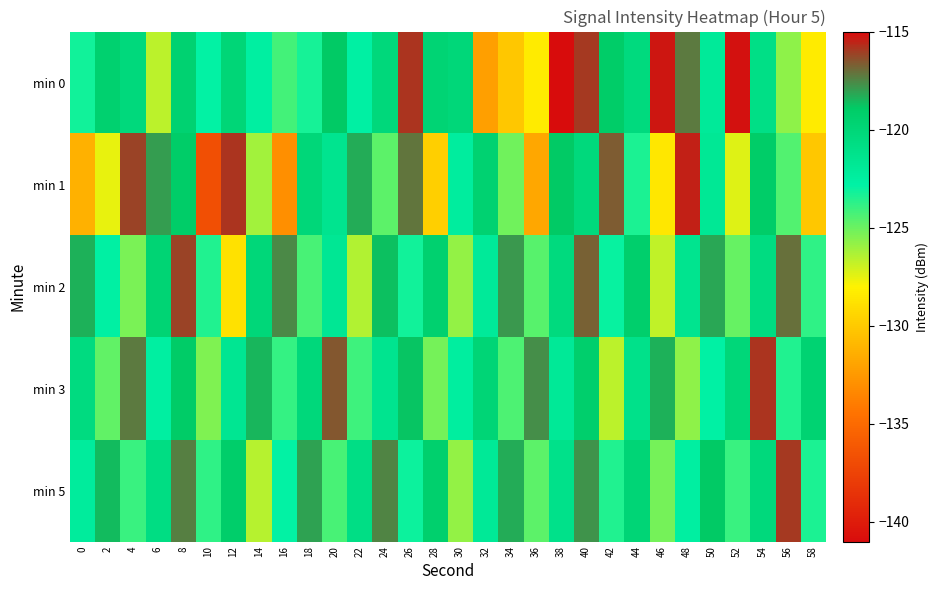

Reading left to right, what are all the values shown in this chart?

min 0: 0=-123.1	2=-119.6	4=-120.3	6=-126.6	8=-119.7	10=-122.8	12=-120.0	14=-122.5	16=-124.2	18=-123.3	20=-118.9	22=-122.7	24=-120.2	26=-115.8	28=-119.8	30=-120.1	32=-132.2	34=-130.2	36=-128.3	38=-141.0	40=-116.0	42=-119.1	44=-120.4	46=-115.2	48=-117.3	50=-122.1	52=-115.1	54=-121.0	56=-125.7	58=-128.3
min 1: 0=-131.3	2=-127.6	4=-116.2	6=-118.0	8=-119.1	10=-136.7	12=-115.8	14=-126.1	16=-133.1	18=-120.1	20=-121.5	22=-118.3	24=-124.7	26=-117.2	28=-129.8	30=-122.4	32=-119.6	34=-125.1	36=-131.8	38=-118.9	40=-120.3	42=-116.7	44=-123.4	46=-128.6	48=-115.5	50=-121.9	52=-127.3	54=-119.1	56=-124.5	58=-130.2
min 2: 0=-118.4	2=-122.7	4=-125.3	6=-119.8	8=-116.2	10=-123.5	12=-128.9	14=-120.1	16=-117.6	18=-124.3	20=-121.8	22=-126.4	24=-118.7	26=-123.2	28=-119.5	30=-125.8	32=-122.1	34=-117.9	36=-124.6	38=-120.4	40=-116.8	42=-123.0	44=-119.3	46=-126.7	48=-121.5	50=-118.2	52=-124.9	54=-120.6	56=-117.1	58=-123.8
min 3: 0=-120.5	2=-124.8	4=-117.3	6=-122.6	8=-119.0	10=-125.4	12=-121.7	14=-118.5	16=-123.9	18=-120.2	20=-116.6	22=-124.1	24=-121.4	26=-118.8	28=-125.2	30=-122.5	32=-119.9	34=-124.4	36=-117.7	38=-122.0	40=-119.3	42=-126.6	44=-121.1	46=-118.4	48=-125.7	50=-122.8	52=-120.1	54=-115.9	56=-123.5	58=-119.7
min 5: 0=-122.3	2=-118.6	4=-124.0	6=-120.7	8=-117.4	10=-123.8	12=-119.2	14=-126.5	16=-122.9	18=-118.1	20=-124.3	22=-120.8	24=-117.5	26=-123.1	28=-119.4	30=-125.8	32=-122.0	34=-118.3	36=-124.7	38=-121.1	40=-117.8	42=-123.5	44=-119.9	46=-125.2	48=-122.6	50=-118.9	52=-124.0	54=-120.3	56=-116.0	58=-123.4